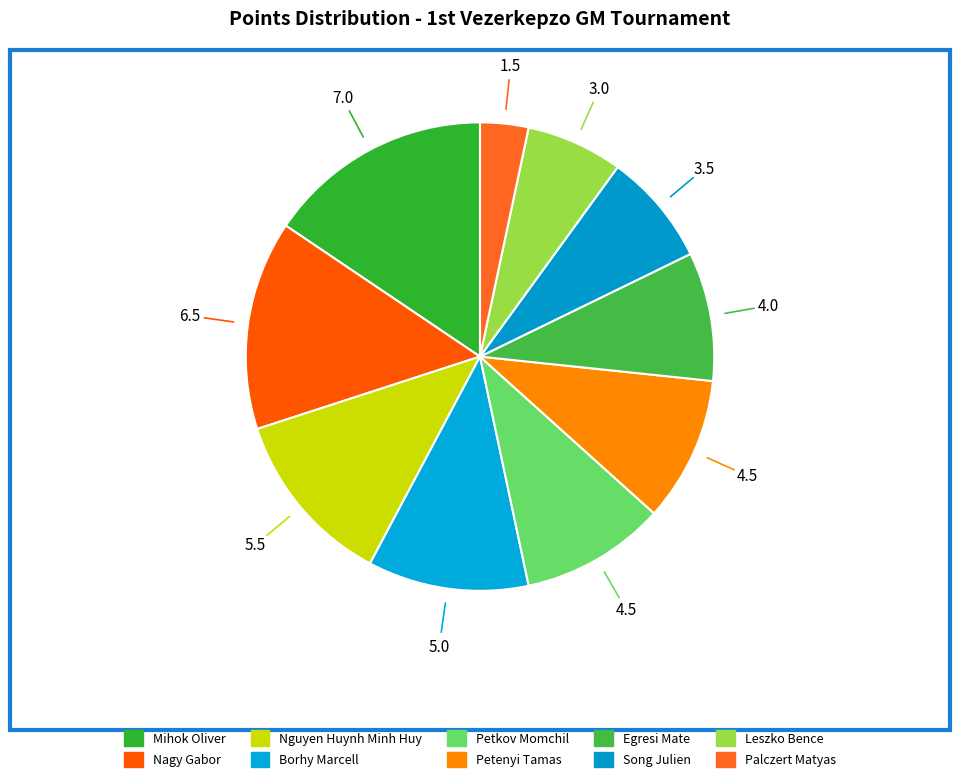

To the nearest percent, what percentage of the pie is Leszko Bence?

7%